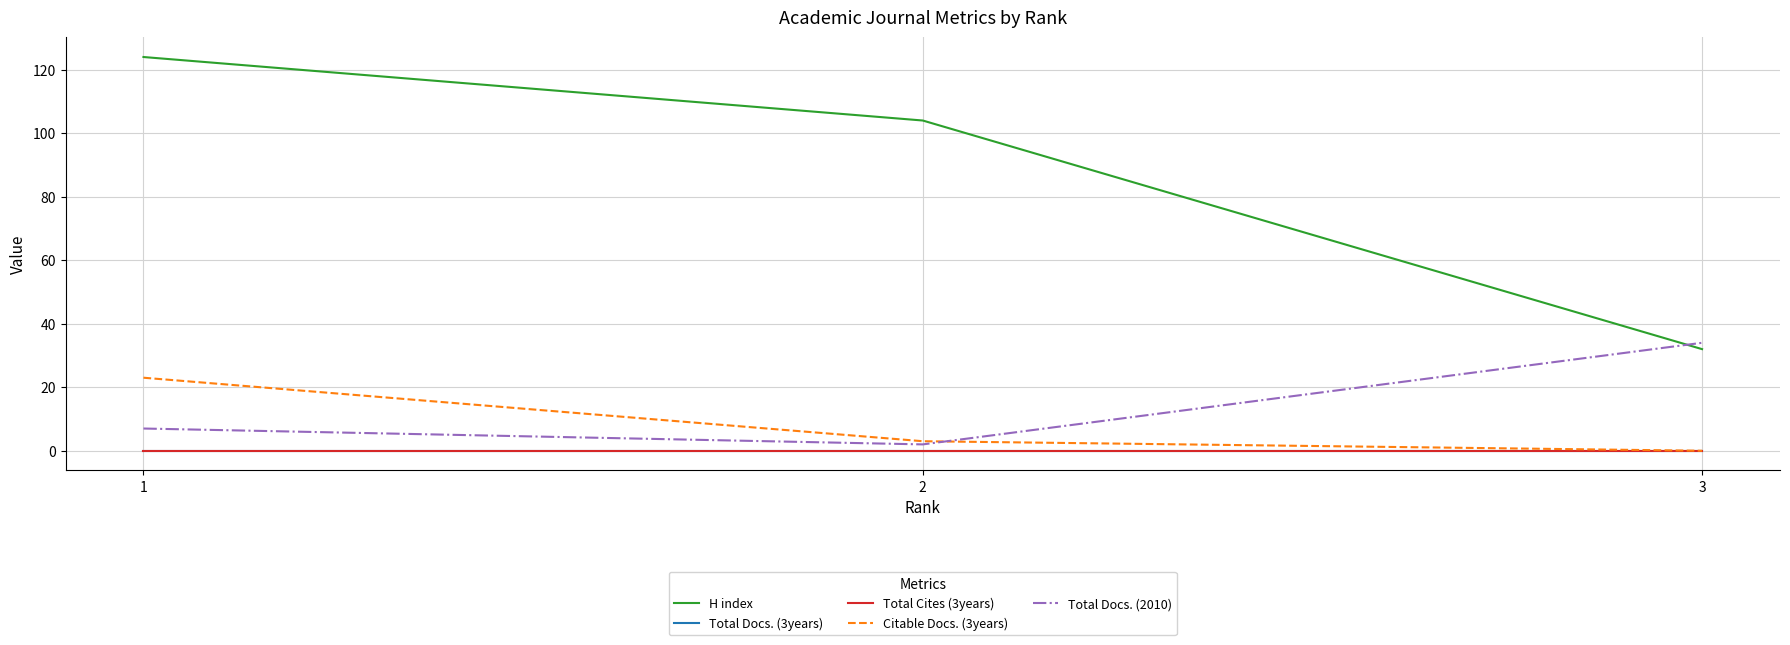

Reading right to left, list all the values displayed in this chart.

H index: 32	104	124
Total Docs. (3years): 0	0	0
Total Cites (3years): 0	0	0
Citable Docs. (3years): 0	3	23
Total Docs. (2010): 34	2	7